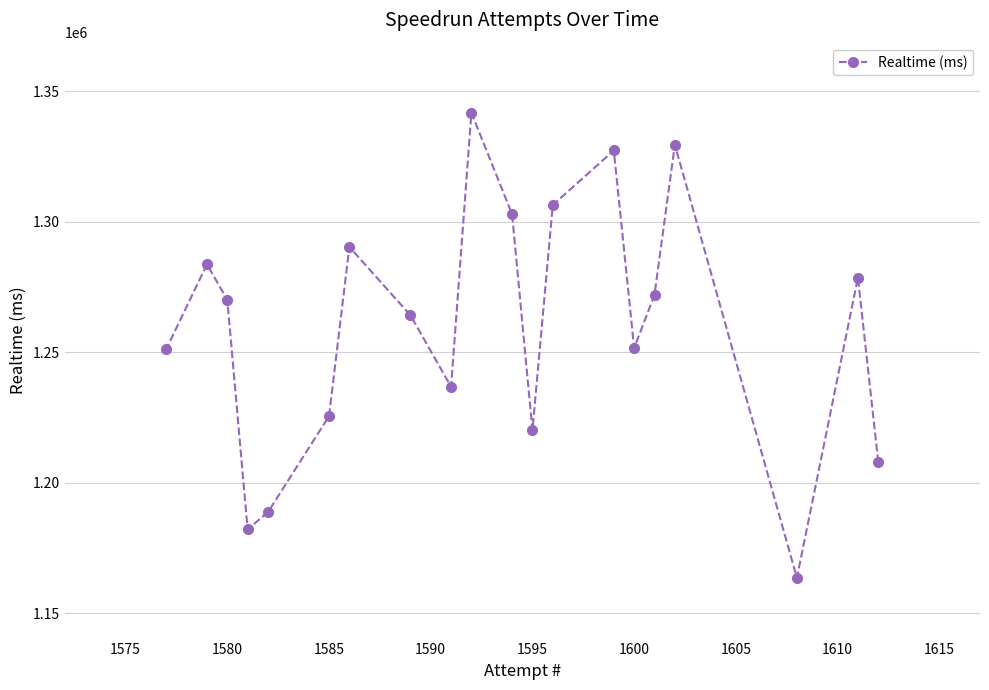

Which has a higher value, 1600 or 1585?

1600